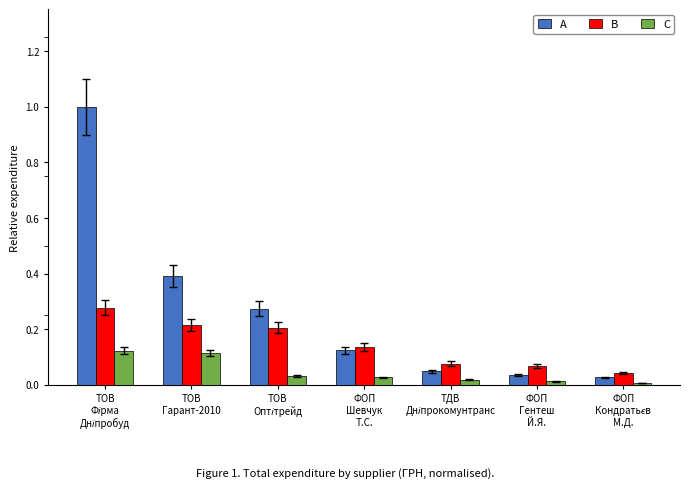

What is the difference between the second highest and second lowest values in the A series?

0.4